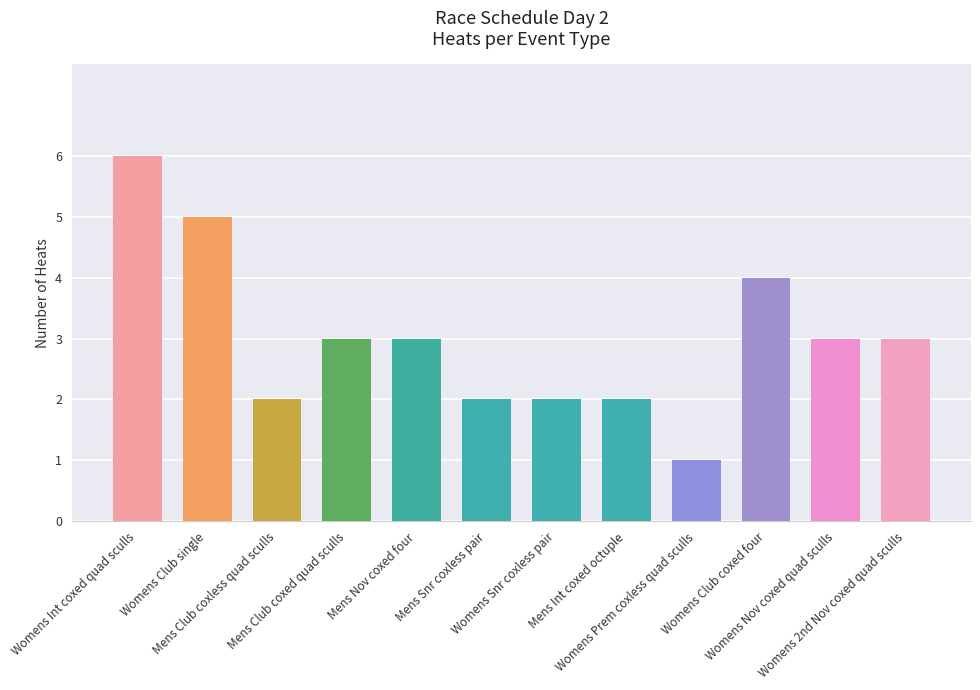

What is the greatest value displayed?

6